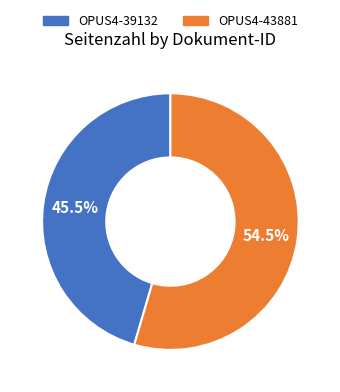

Which category has the smallest portion of the pie?

OPUS4-39132